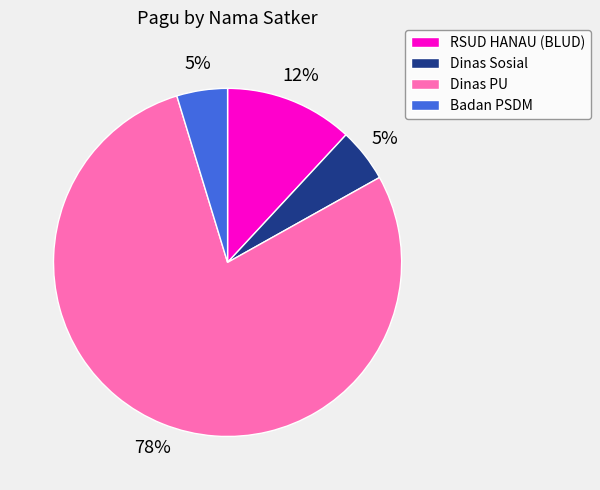

Which slice represents more than half of the pie?

Dinas PU